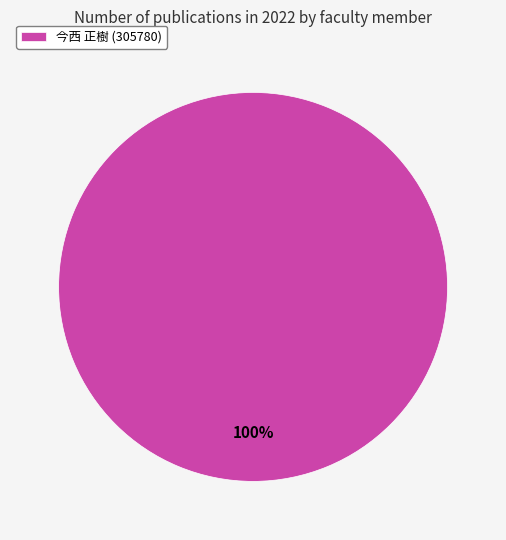

What is the majority slice?

今西 正樹 (305780)